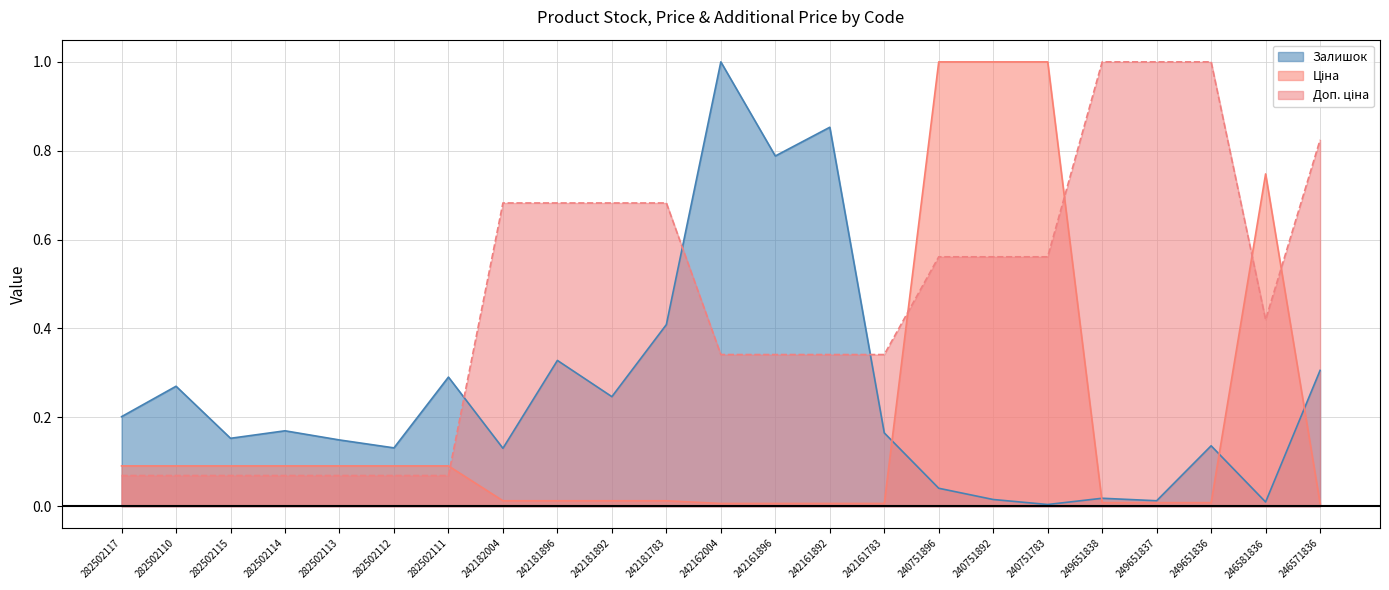

After their last crossing, which series has the higher values: Ціна or Доп. ціна?

Доп. ціна